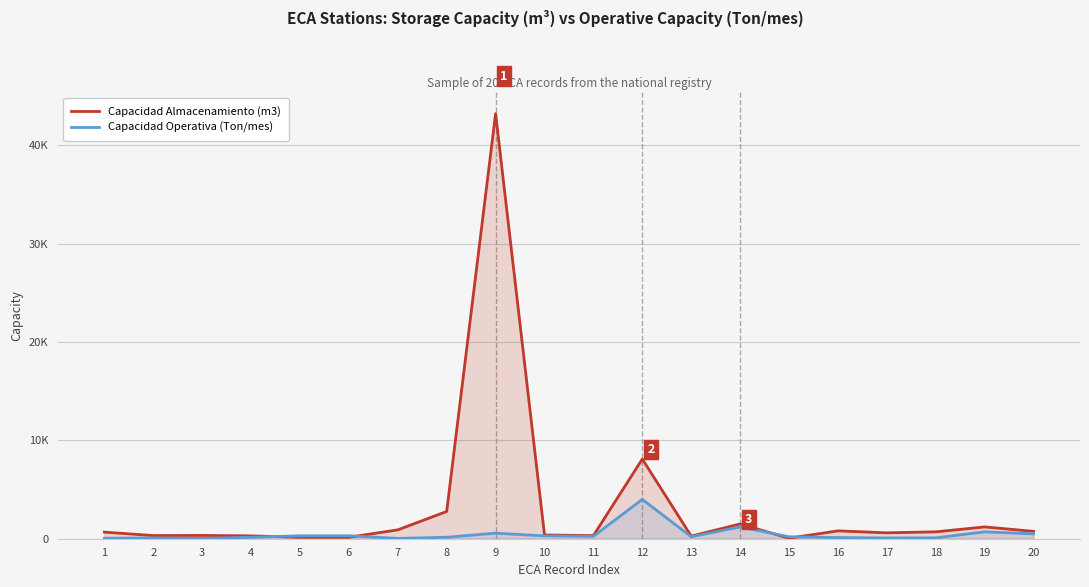

What is the value of the Capacidad Almacenamiento (m3) point at the 17th from the left?

600